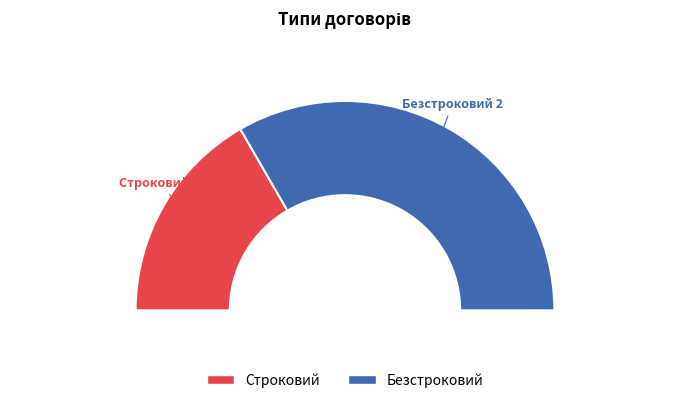

To the nearest percent, what is the difference between the largest and smallest slice percentages?

33%